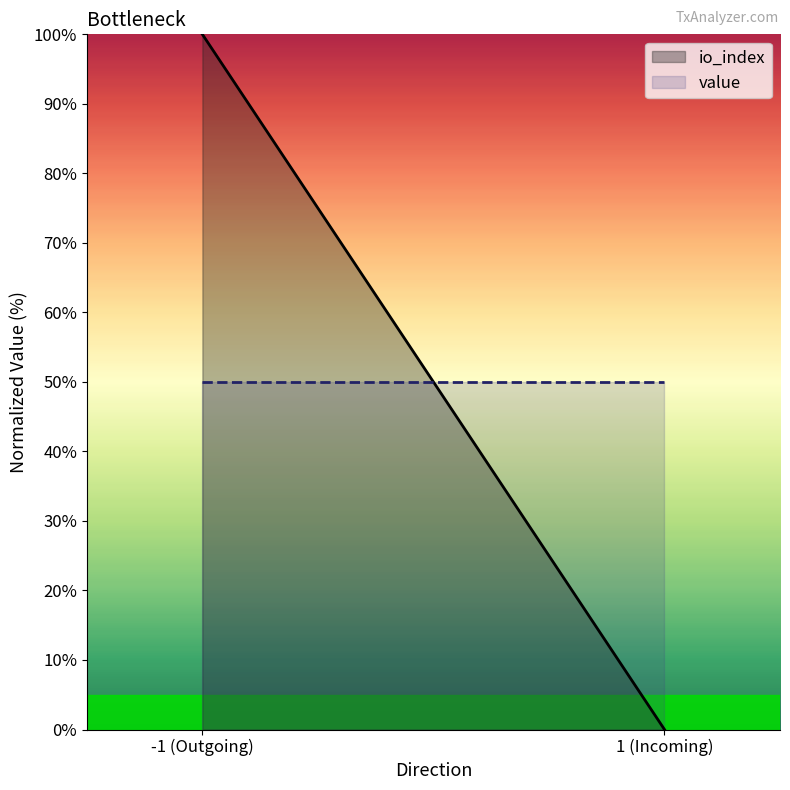

The value of value at -1 (Outgoing) is 50. True or false?

True